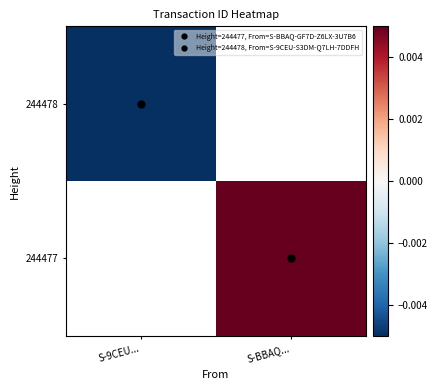

The value of 244477 at S-BBAQ... is 0.0. True or false?

False